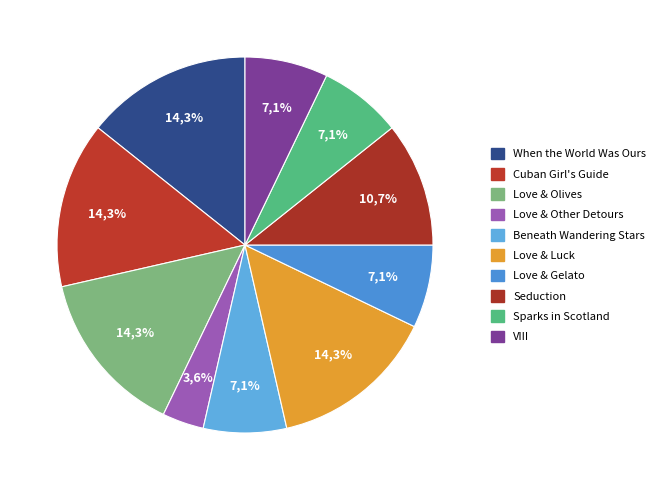

Between When the World Was Ours and VIII, which is larger?

When the World Was Ours